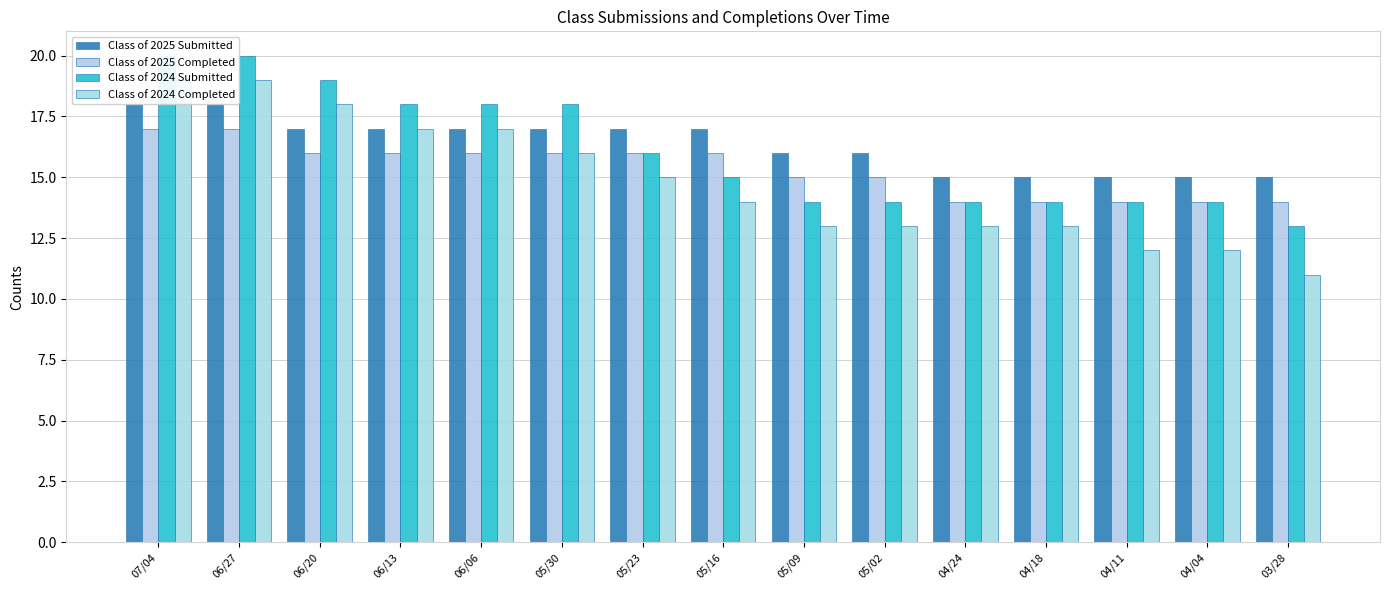

Which has a higher value, 06/27 or 05/23?

06/27